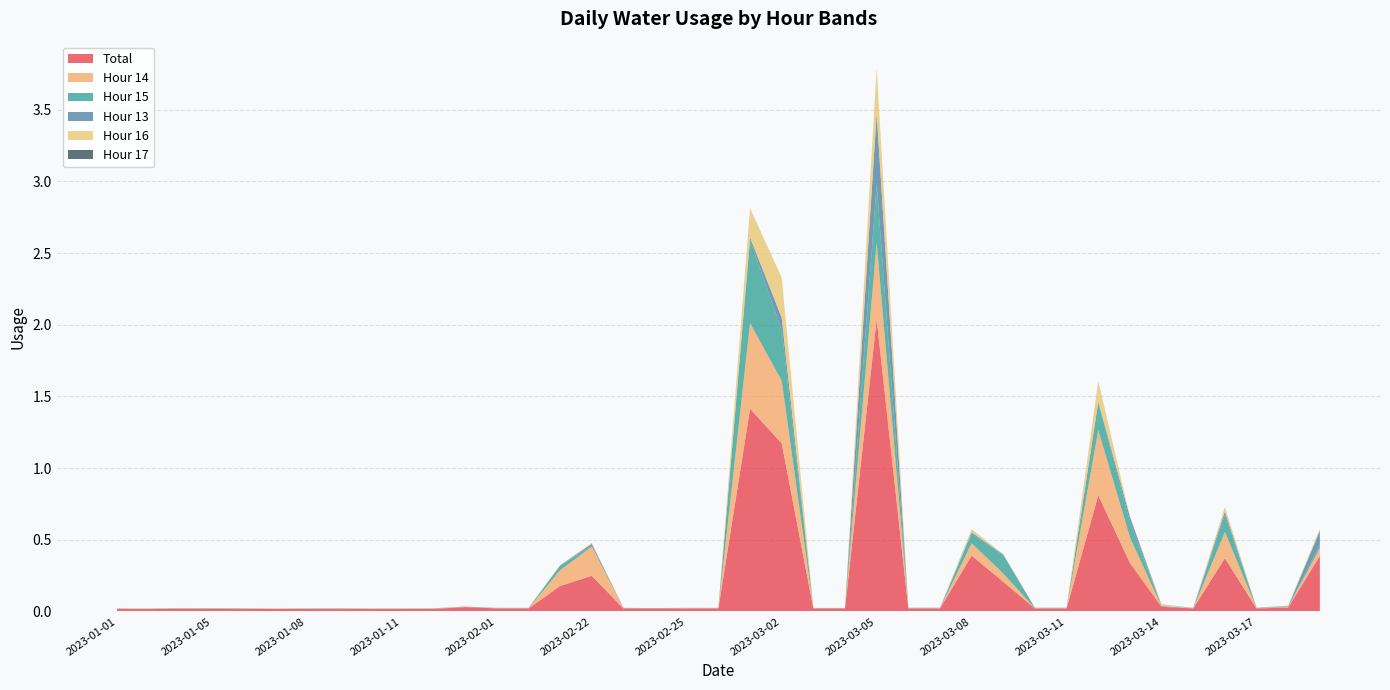

At which label does Total reach its peak?

2023-03-05